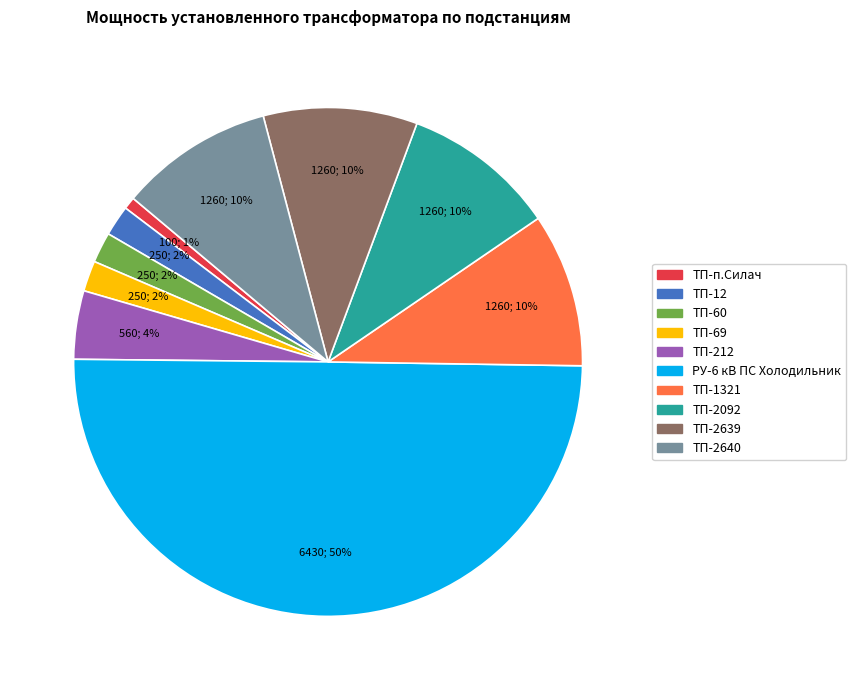

To the nearest percent, what portion does ТП-69 represent?

2%